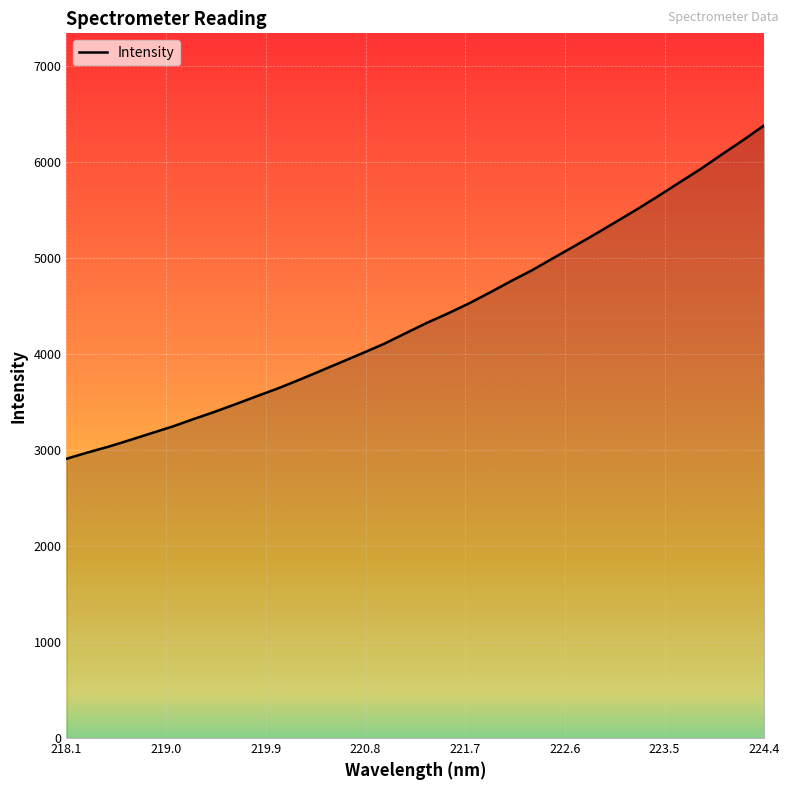

What is the minimum value shown in the chart?

2909.0